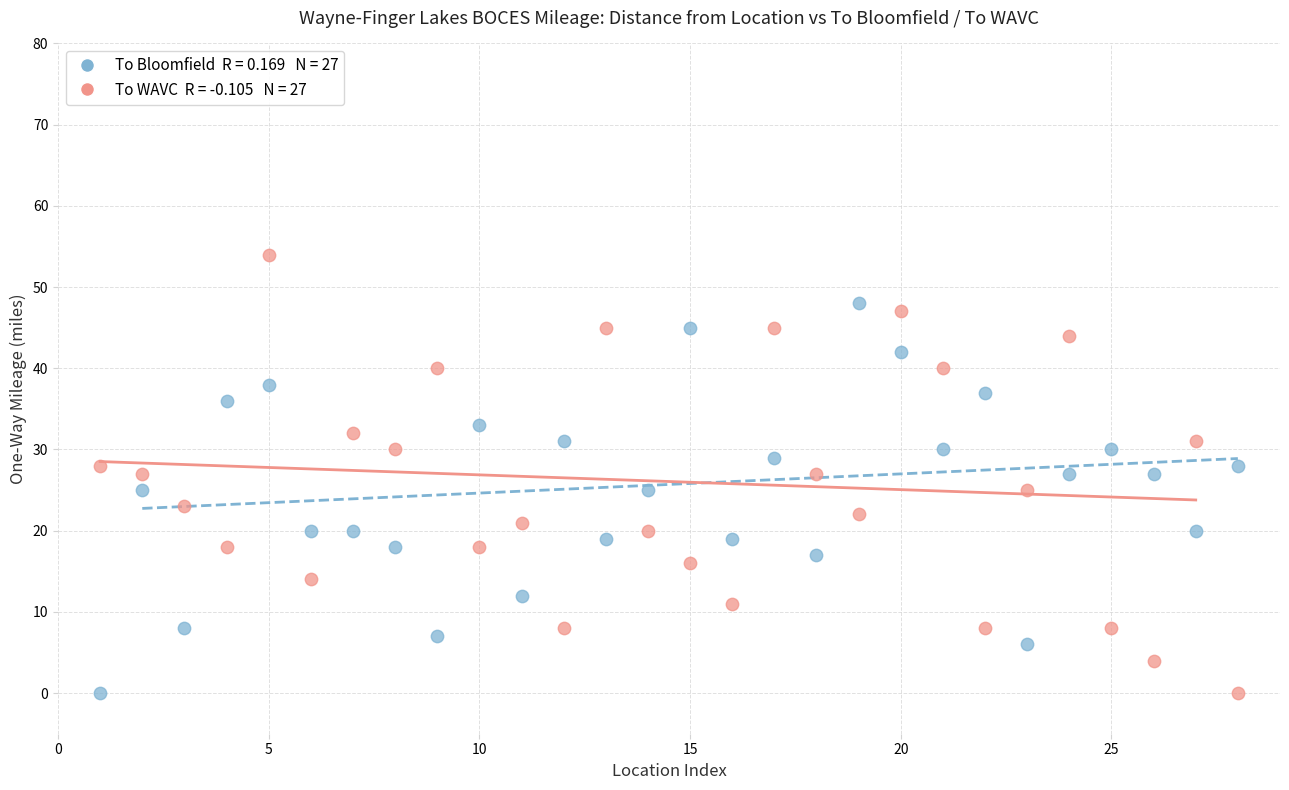

Across all data points, what is the range of Y values (max minus min)?

54